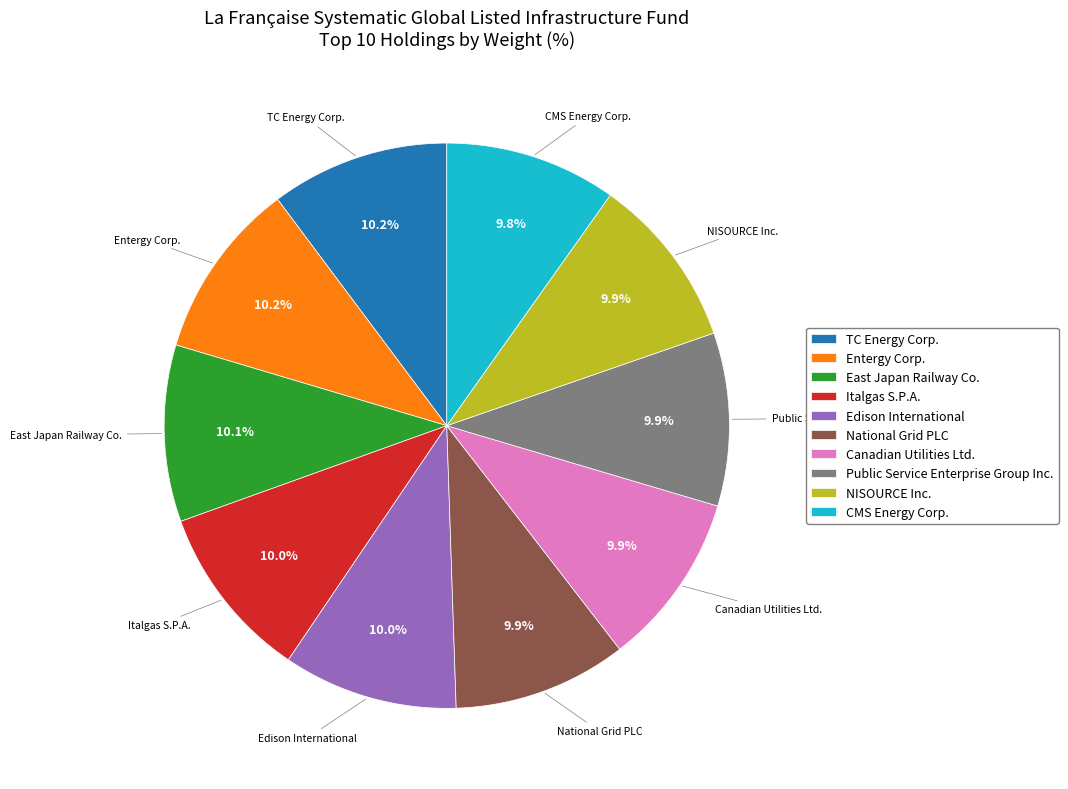

True or false: Entergy Corp. accounts for 10% of the total.

True